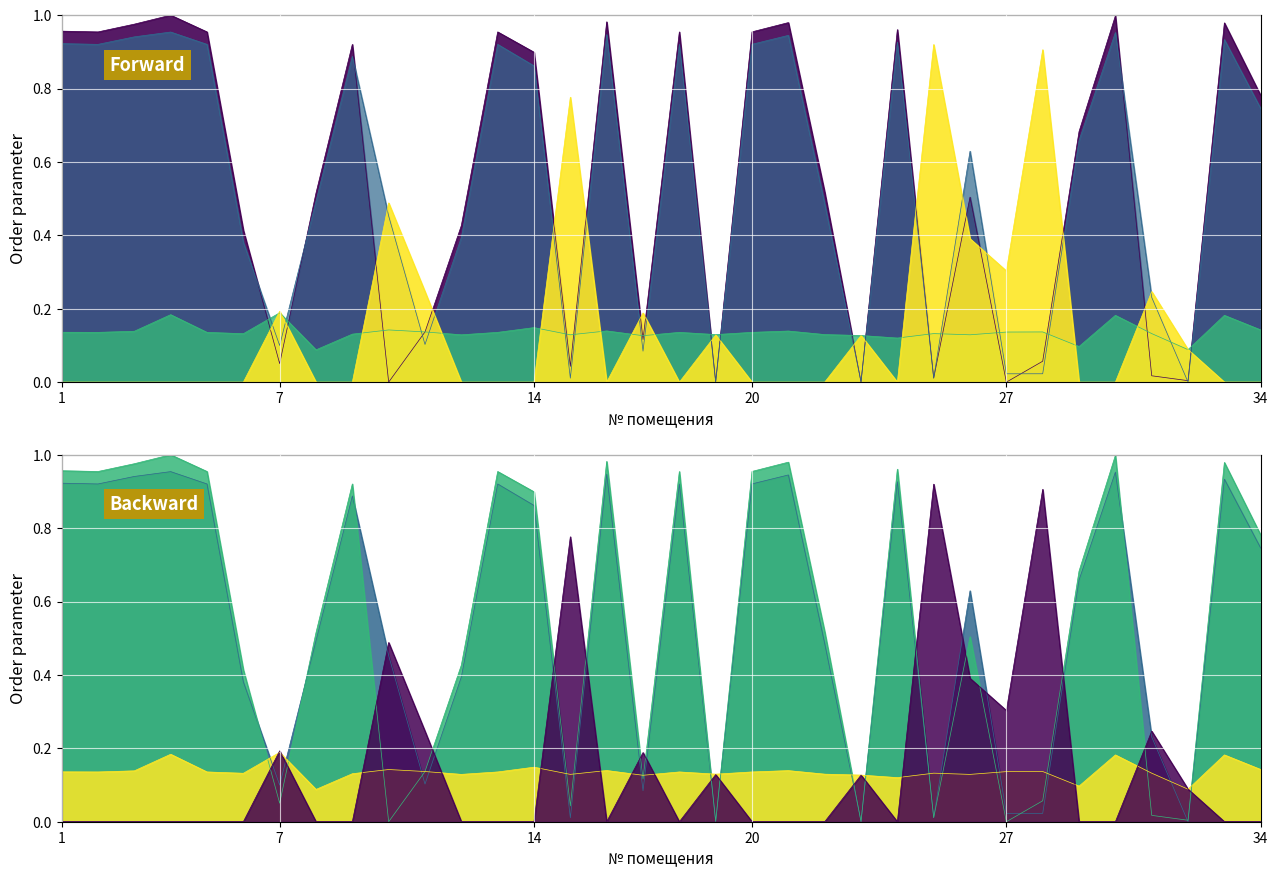

In задолженность (взнос), how many points are higher than both neighbors (excluding endpoints)?

10